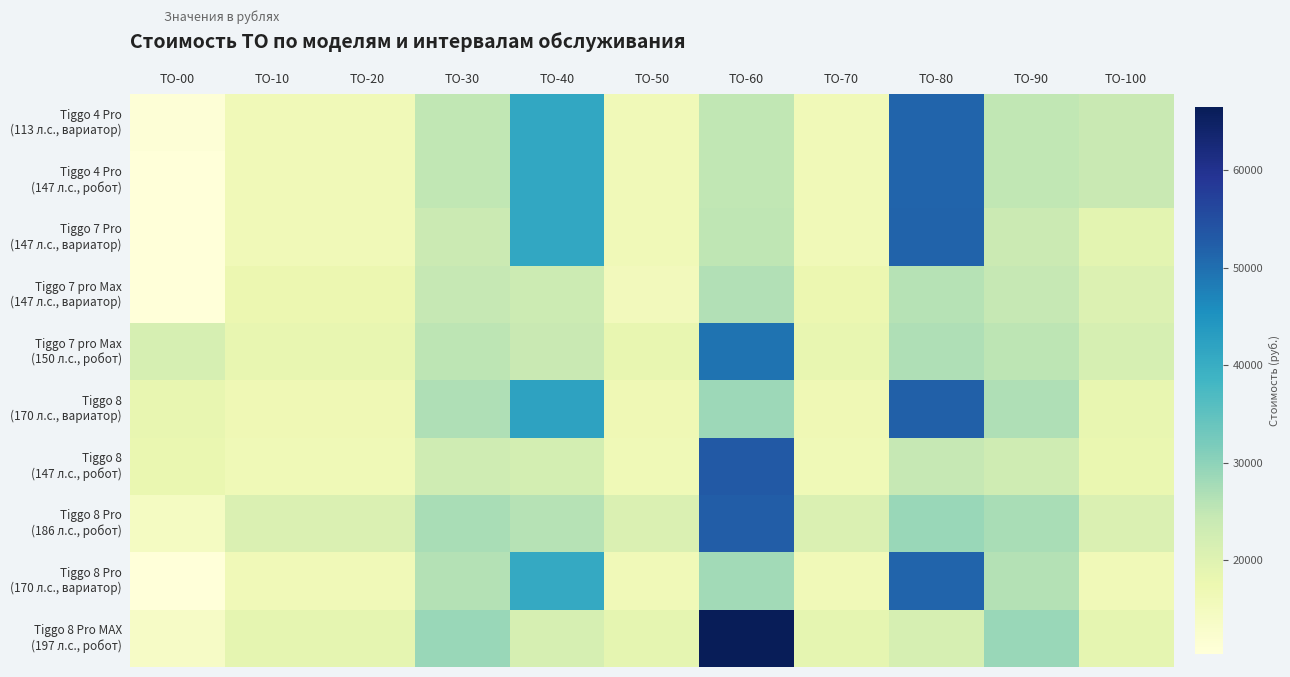

What is the smallest value displayed?

10416.0